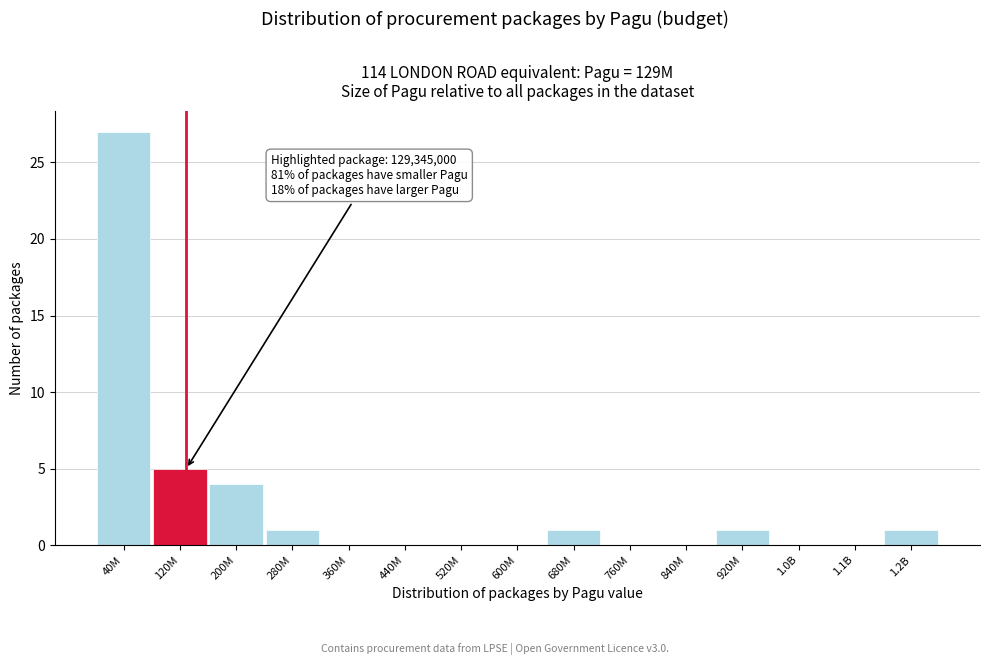

Reading left to right, extract all data points from this chart.

40M=27	120M=5	200M=4	280M=1	360M=0	440M=0	520M=0	600M=0	680M=1	760M=0	840M=0	920M=1	1.0B=0	1.1B=0	1.2B=1